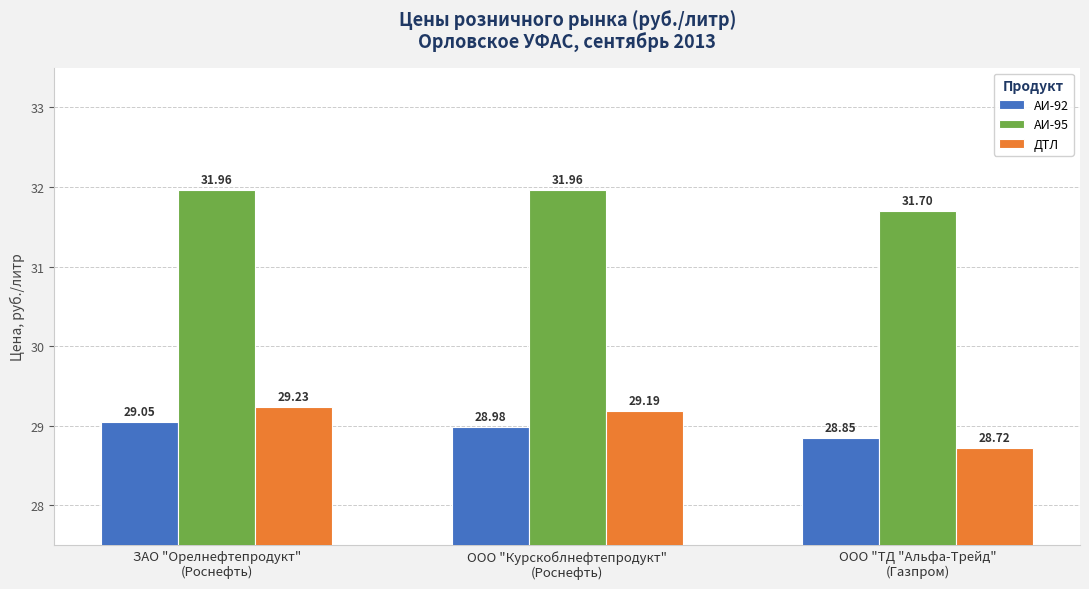

The ДТЛ series shows 44.3 at ООО "Курскоблнефтепродукт"
(Роснефть). True or false?

False